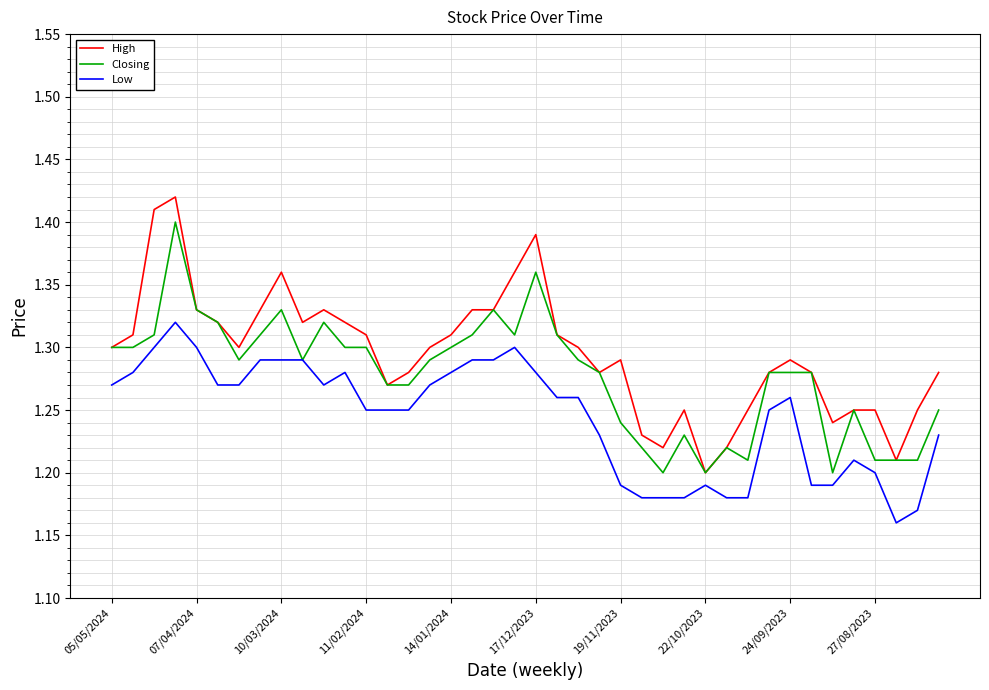

List the series in order of their overall mean, lowest first.

Low, Closing, High